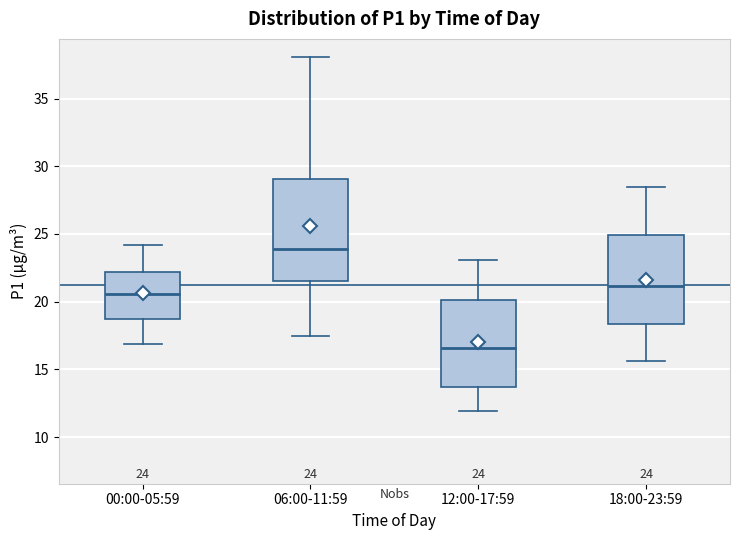

Which box has the highest median line?

06:00-11:59